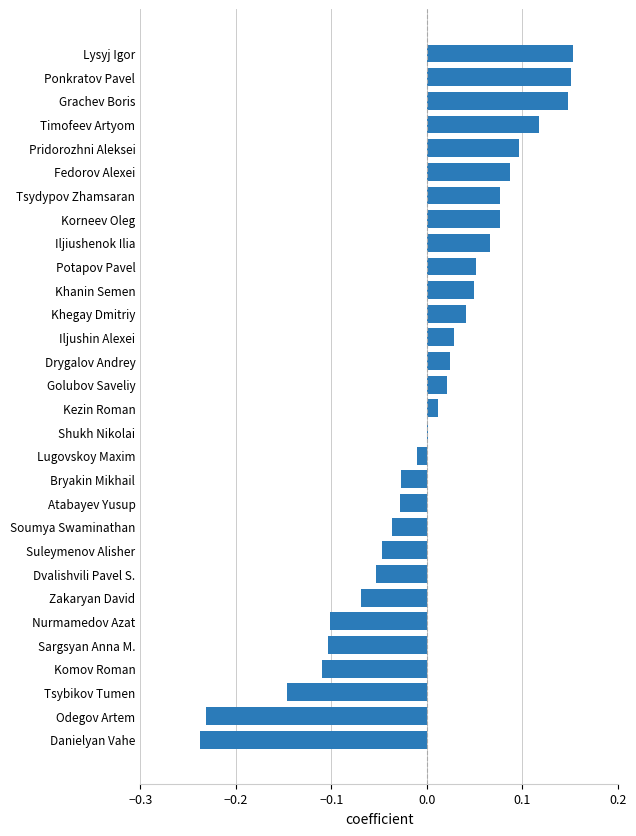

What is the sum of the values at Danielyan Vahe and Atabayev Yusup?

-0.3